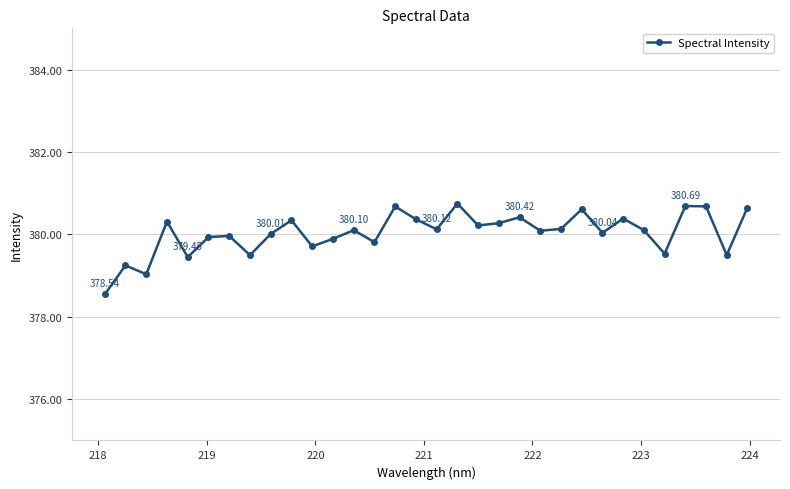

What is the average value?

380.0